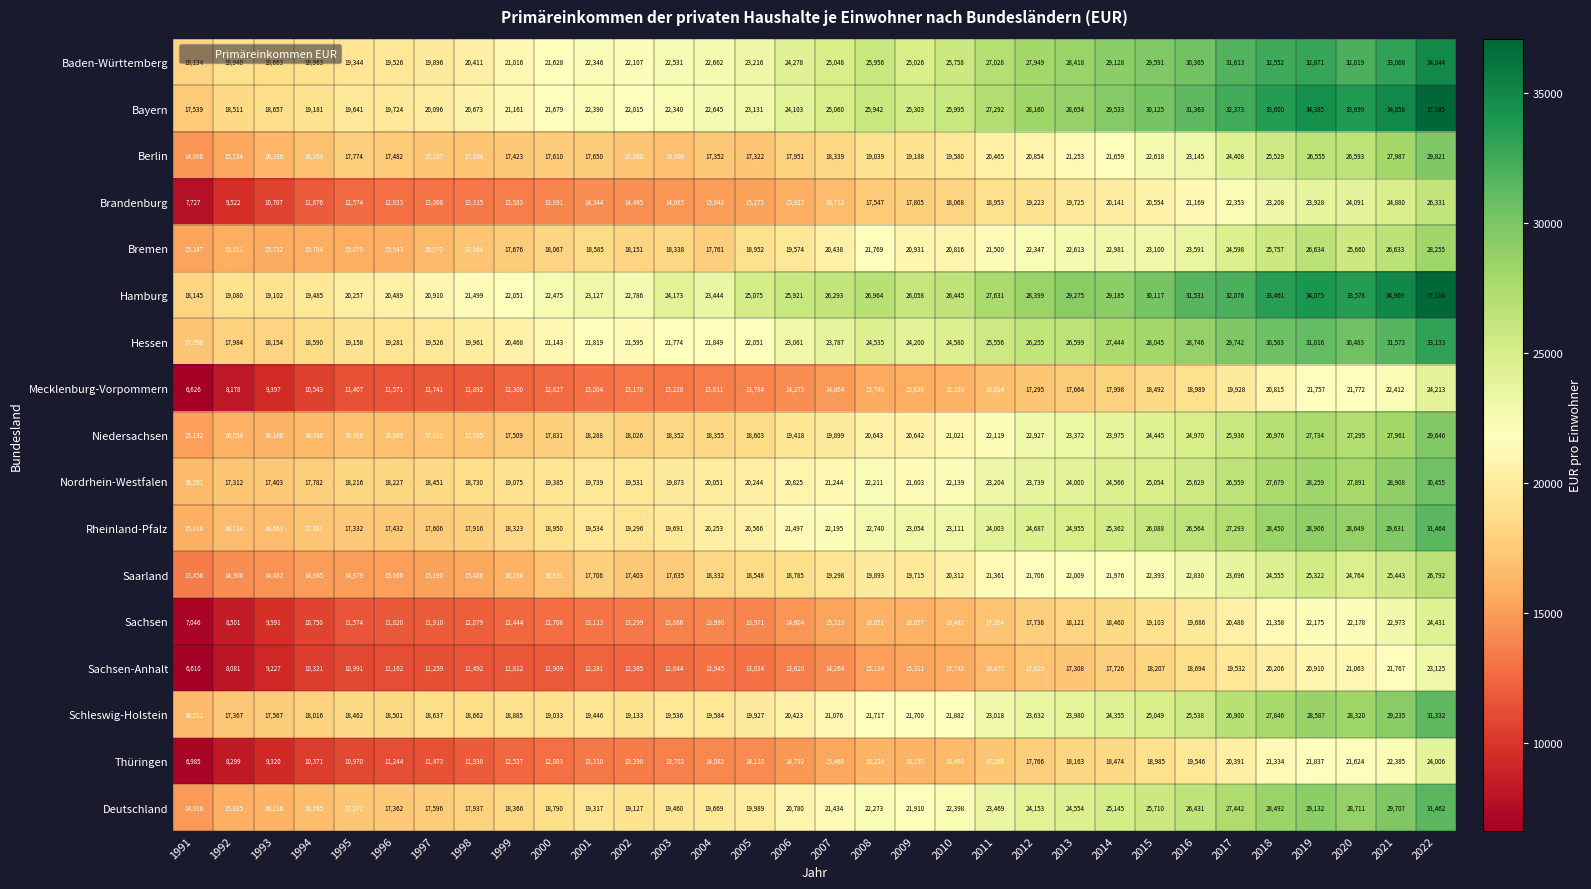

What is the average value of the Baden-Württemberg series?

25153